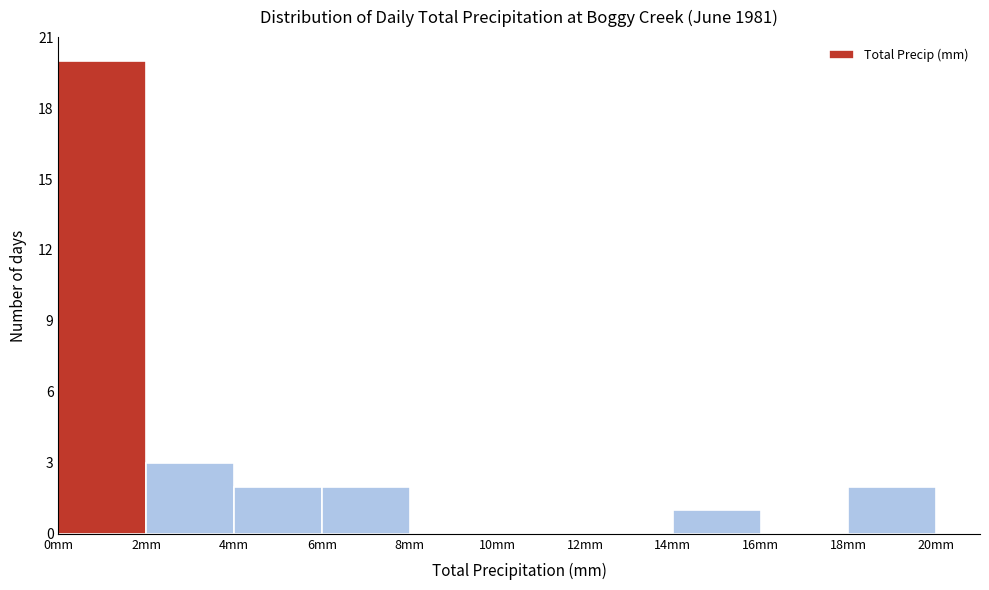

How tall is the bar that spans 4 to 6 on the x-axis? The values are not printed on the chart, so give them approximately, as read against the axis.

2